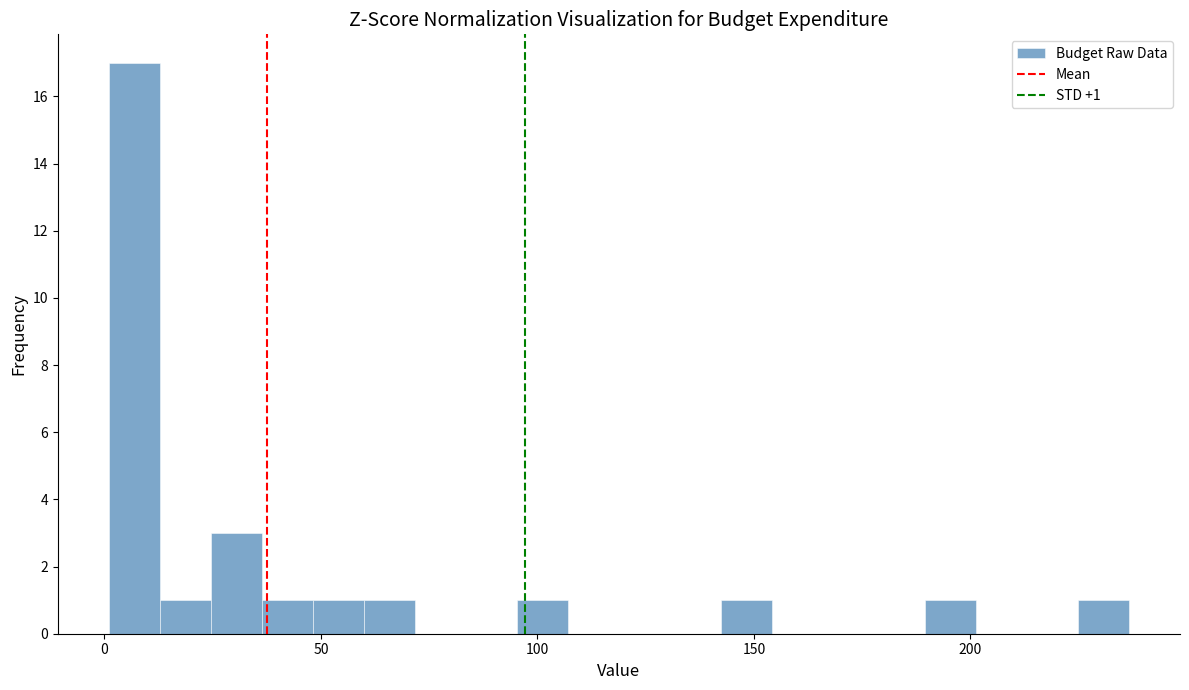

Read against the x-axis, roughly where is the centre of the tallest bar?

5